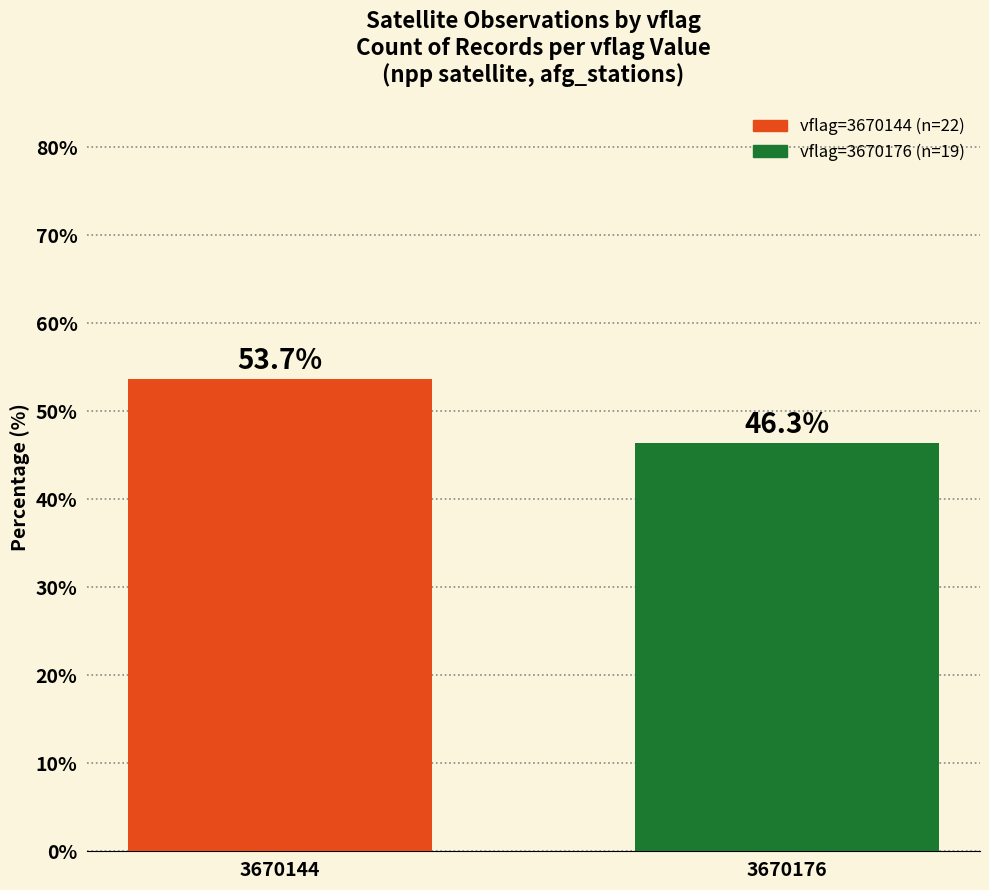

Are the bars horizontal?

No